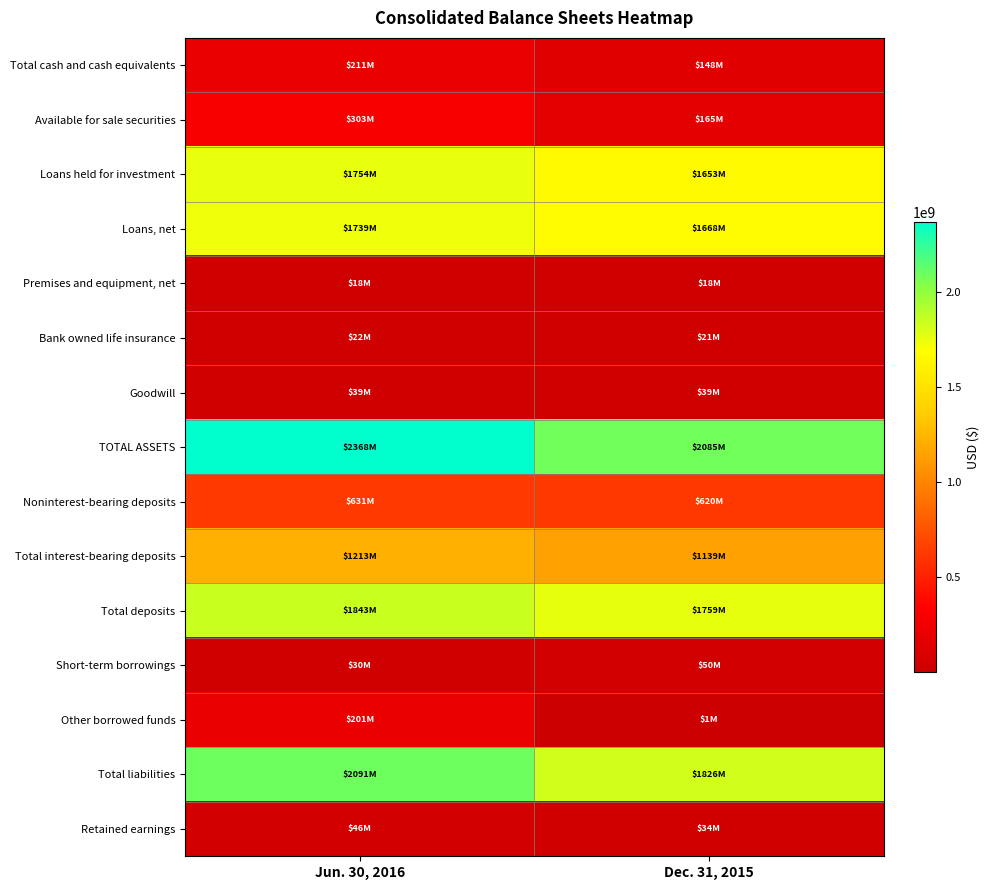

Reading left to right, list all the values displayed in this chart.

Total cash and cash equivalents: Jun. 30, 2016=210863000	Dec. 31, 2015=148431000
Available for sale securities: Jun. 30, 2016=303463000	Dec. 31, 2015=165097000
Loans held for investment: Jun. 30, 2016=1753683000	Dec. 31, 2015=1653165000
Loans, net: Jun. 30, 2016=1738766000	Dec. 31, 2015=1667954000
Premises and equipment, net: Jun. 30, 2016=17821000	Dec. 31, 2015=18471000
Bank owned life insurance: Jun. 30, 2016=21530000	Dec. 31, 2015=21211000
Goodwill: Jun. 30, 2016=39389000	Dec. 31, 2015=39389000
TOTAL ASSETS: Jun. 30, 2016=2367581000	Dec. 31, 2015=2084579000
Noninterest-bearing deposits: Jun. 30, 2016=630689000	Dec. 31, 2015=620320000
Total interest-bearing deposits: Jun. 30, 2016=1212650000	Dec. 31, 2015=1138813000
Total deposits: Jun. 30, 2016=1843339000	Dec. 31, 2015=1759133000
Short-term borrowings: Jun. 30, 2016=30000000	Dec. 31, 2015=50000000
Other borrowed funds: Jun. 30, 2016=200569000	Dec. 31, 2015=569000
Total liabilities: Jun. 30, 2016=2091330000	Dec. 31, 2015=1826089000
Retained earnings: Jun. 30, 2016=46020000	Dec. 31, 2015=34411000